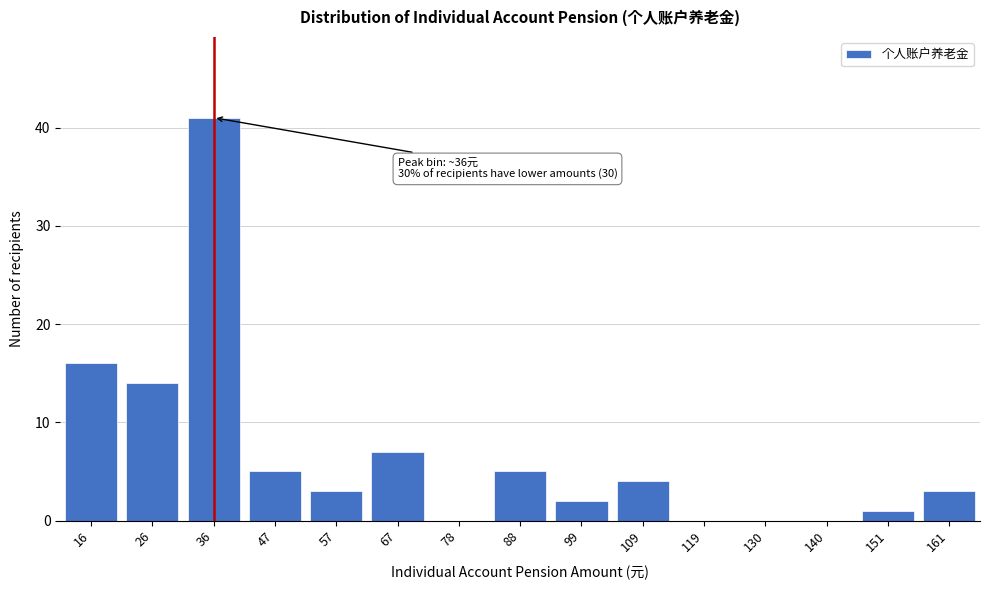

Reading right to left, transcribe all the data shown in this chart.

161=3	151=1	140=0	130=0	119=0	109=4	99=2	88=5	78=0	67=7	57=3	47=5	36=41	26=14	16=16